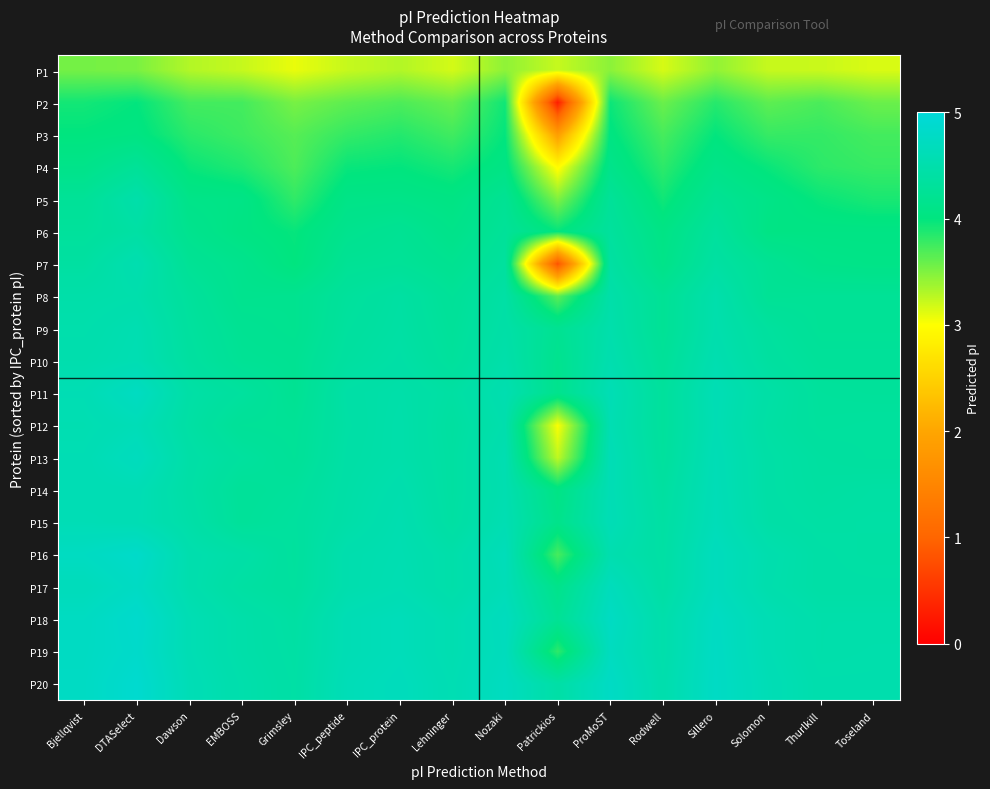

What is the spread (max minus min) of values at IPC_protein?

1.4